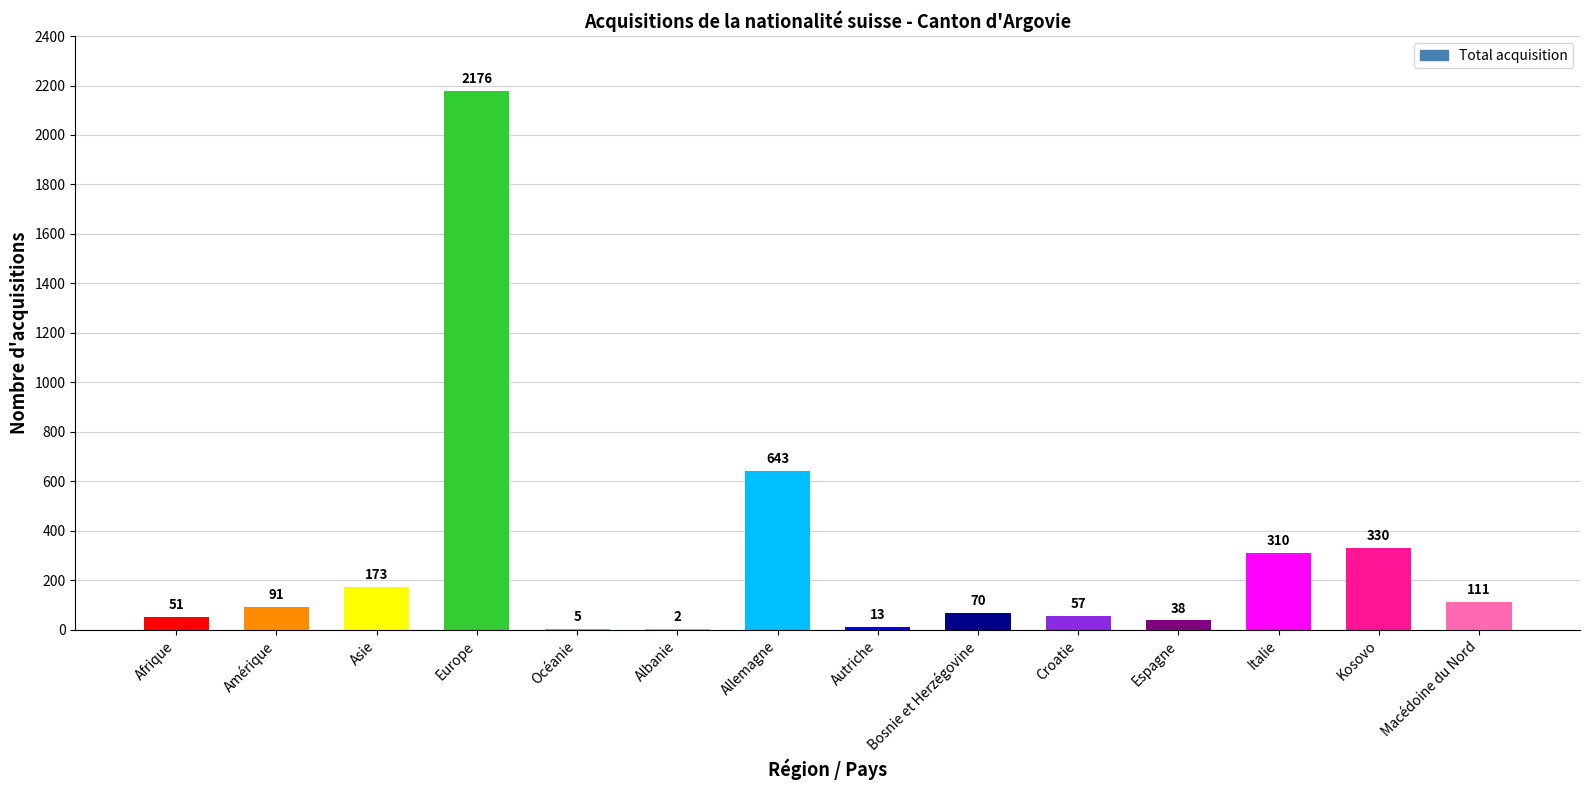

Which label corresponds to the largest value in the chart?

Europe